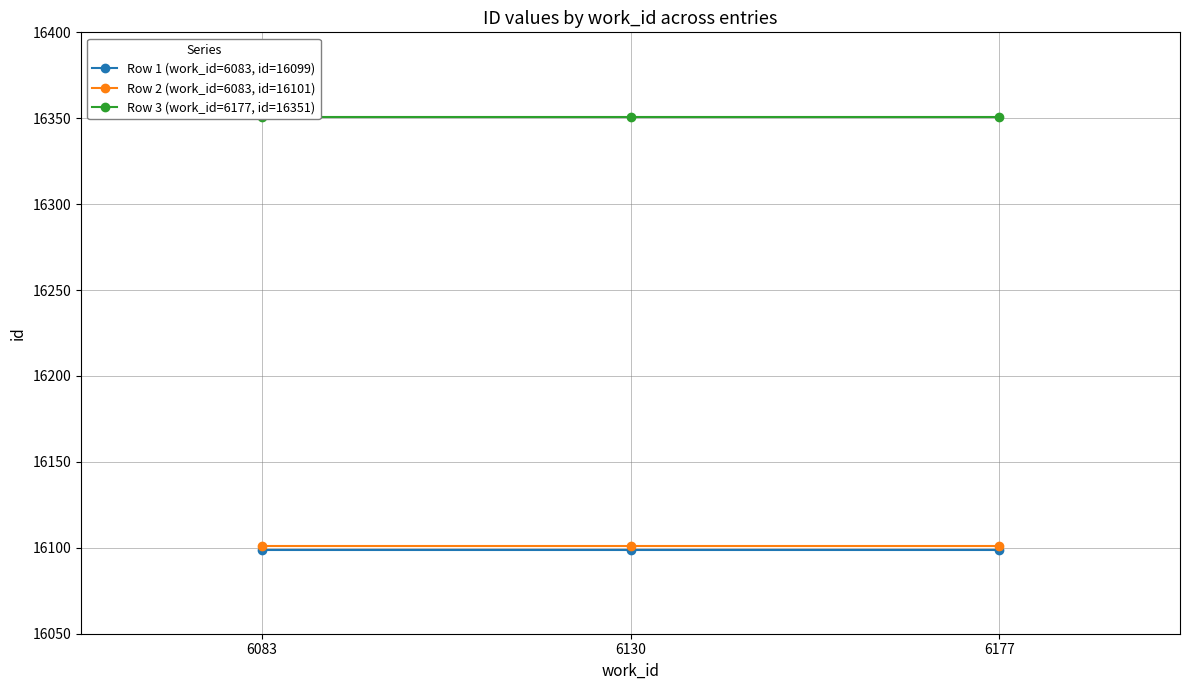

Is this an area chart (filled region under the line)?

No